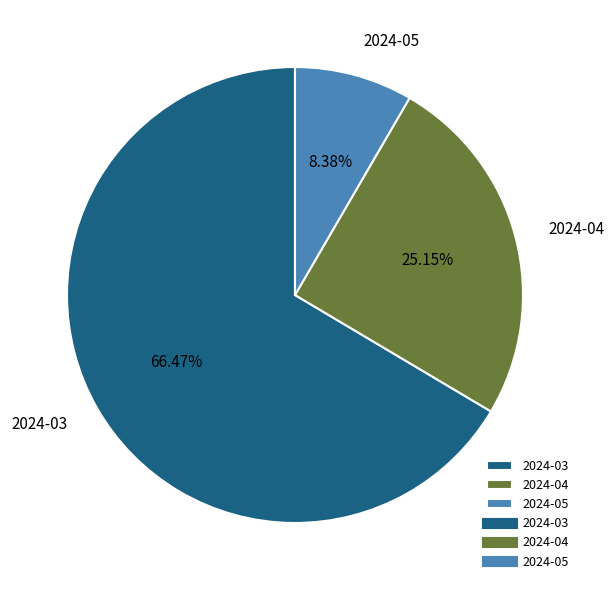

To the nearest percent, what is the combined percentage of 2024-04 and 2024-03?

92%